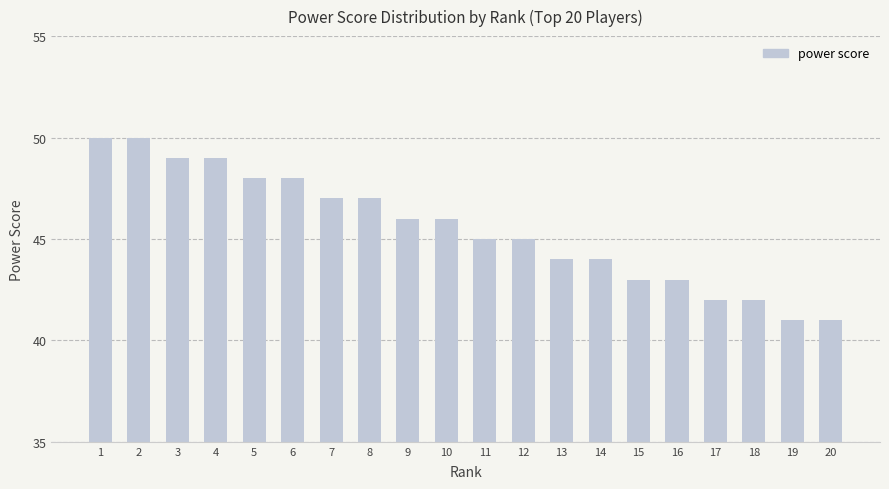

Reading right to left, what are all the values shown in this chart?

20=41	19=41	18=42	17=42	16=43	15=43	14=44	13=44	12=45	11=45	10=46	9=46	8=47	7=47	6=48	5=48	4=49	3=49	2=50	1=50